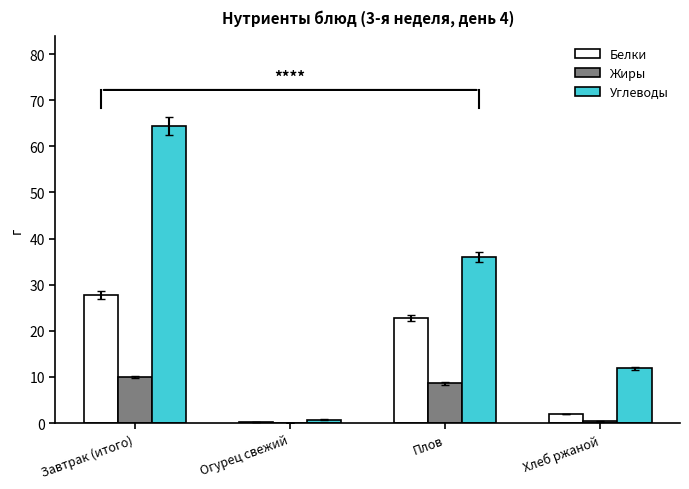

What is the sum of all Белки values?

52.8